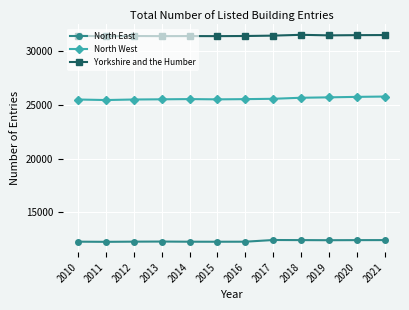

True or false: North East has a value of 5804 at 2017.

False